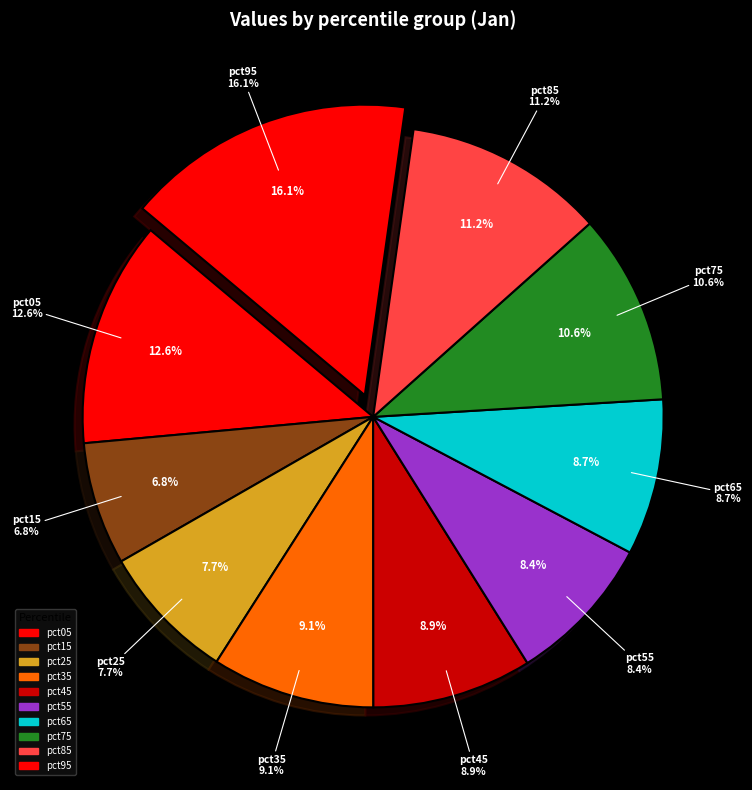

Which category has the smallest portion of the pie?

pct15